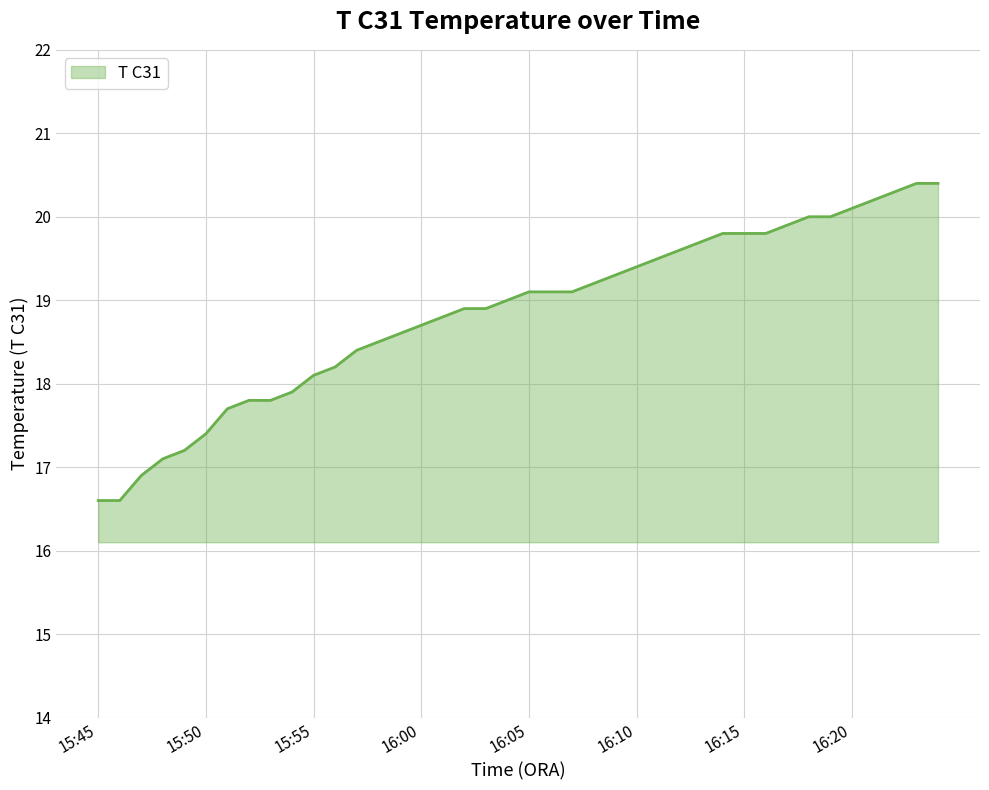

Reading left to right, list all the values displayed in this chart.

16.6	16.6	16.9	17.1	17.2	17.4	17.7	17.8	17.8	17.9	18.1	18.2	18.4	18.5	18.6	18.7	18.8	18.9	18.9	19.0	19.1	19.1	19.1	19.2	19.3	19.4	19.5	19.6	19.7	19.8	19.8	19.8	19.9	20.0	20.0	20.1	20.2	20.3	20.4	20.4